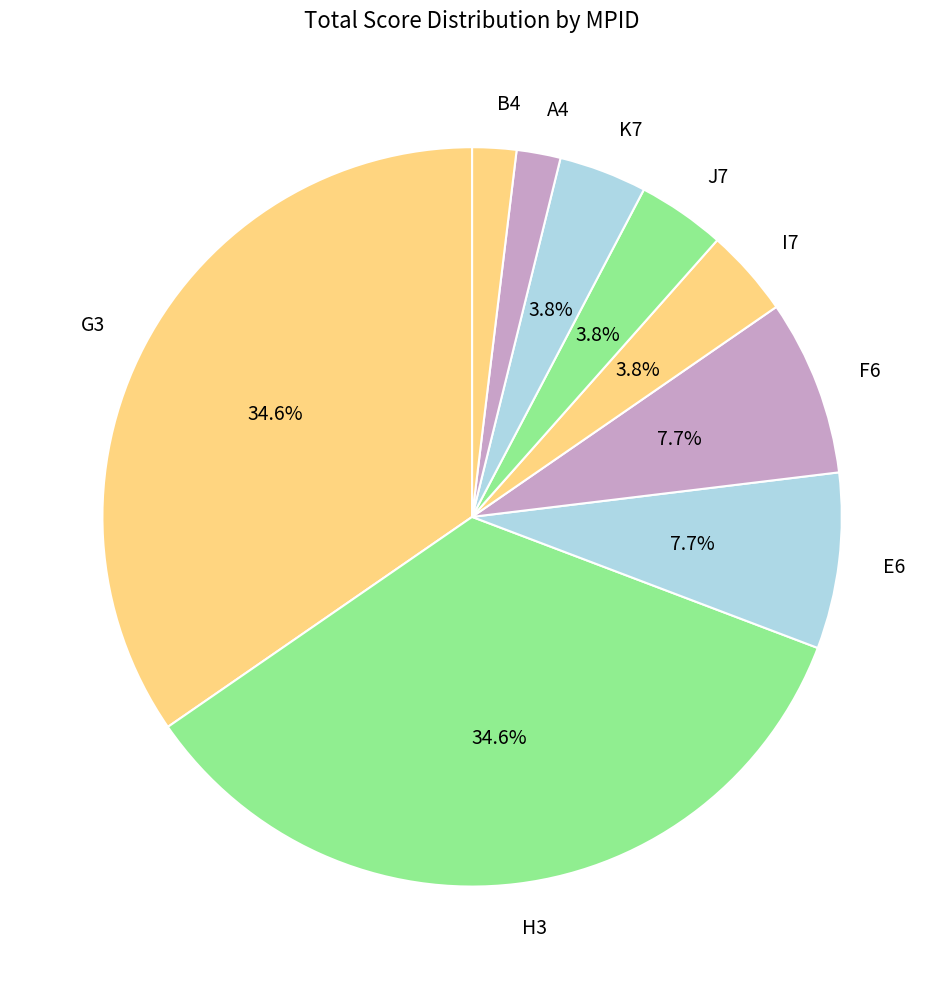

To the nearest percent, what is the average slice percentage?

11%